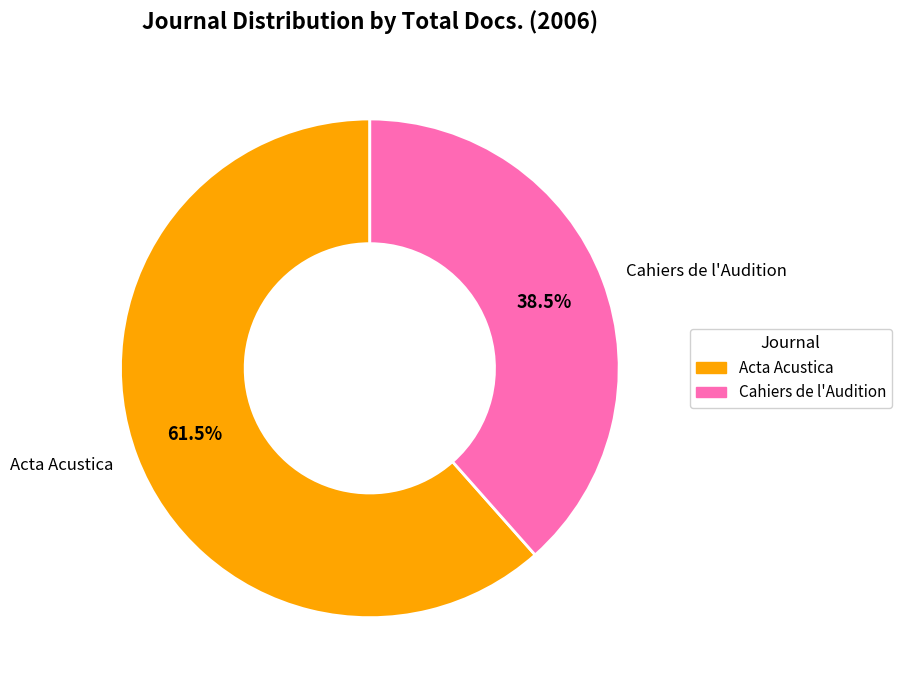

How many slices are in this pie chart?

2